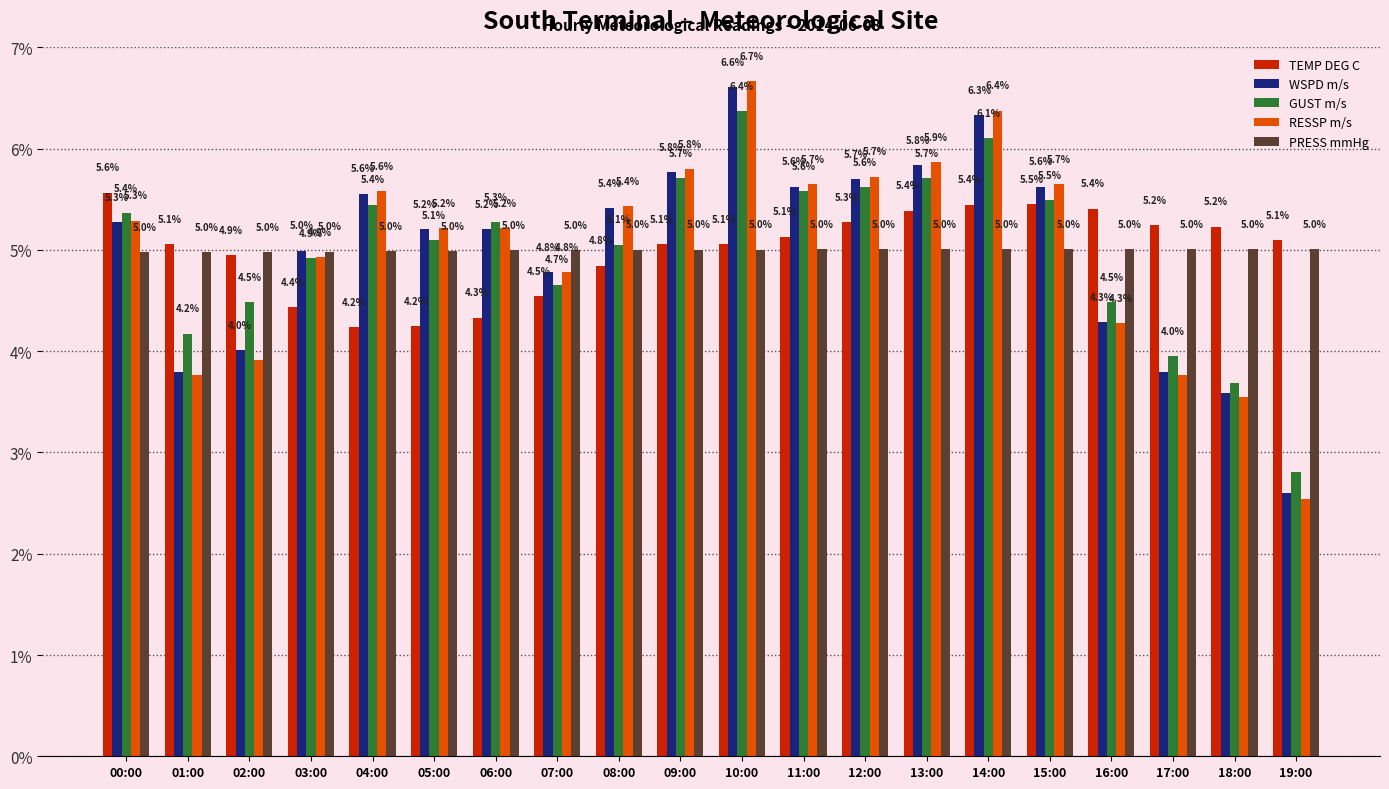

Where does the GUST m/s series first go above 5?

00:00